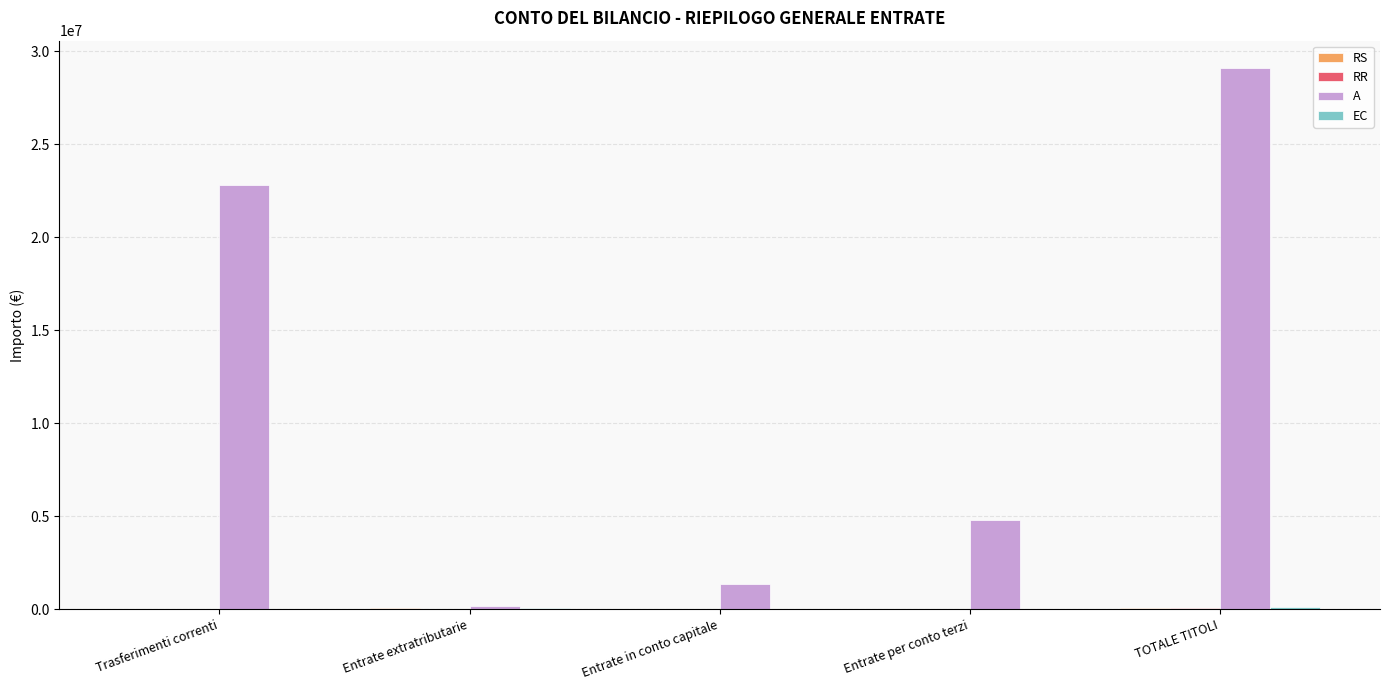

Is it true that A equals 34420257.5 at Trasferimenti correnti?

False